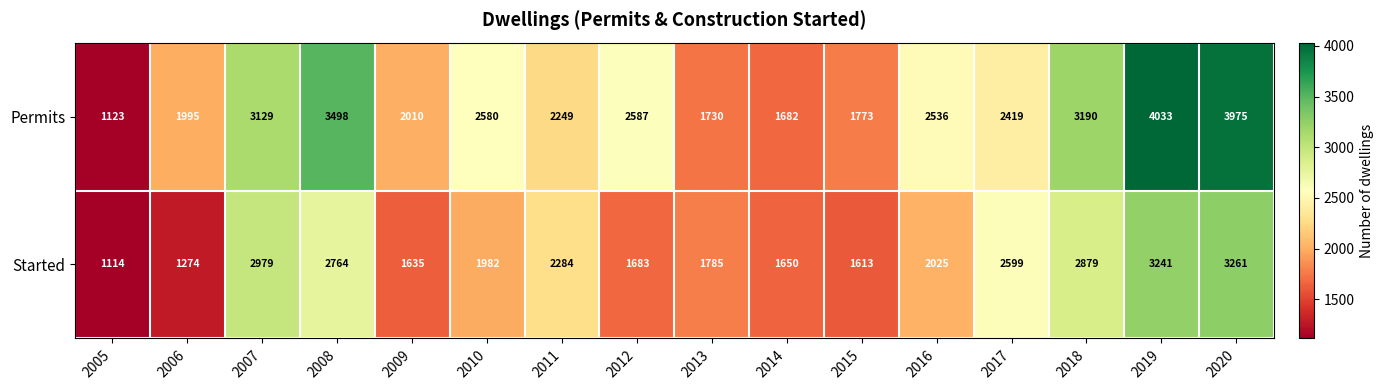

What is the difference between the maximum and minimum values in the Started series?

2147